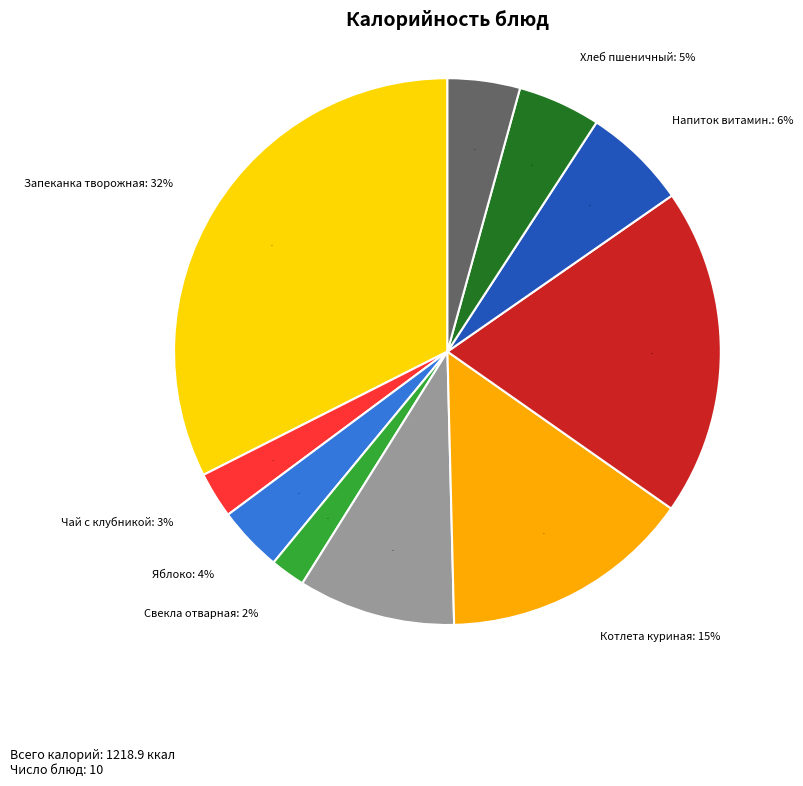

Which has a higher value, Каша из гороха с маслом or Запеканка из творога с ягодным соусом?

Запеканка из творога с ягодным соусом